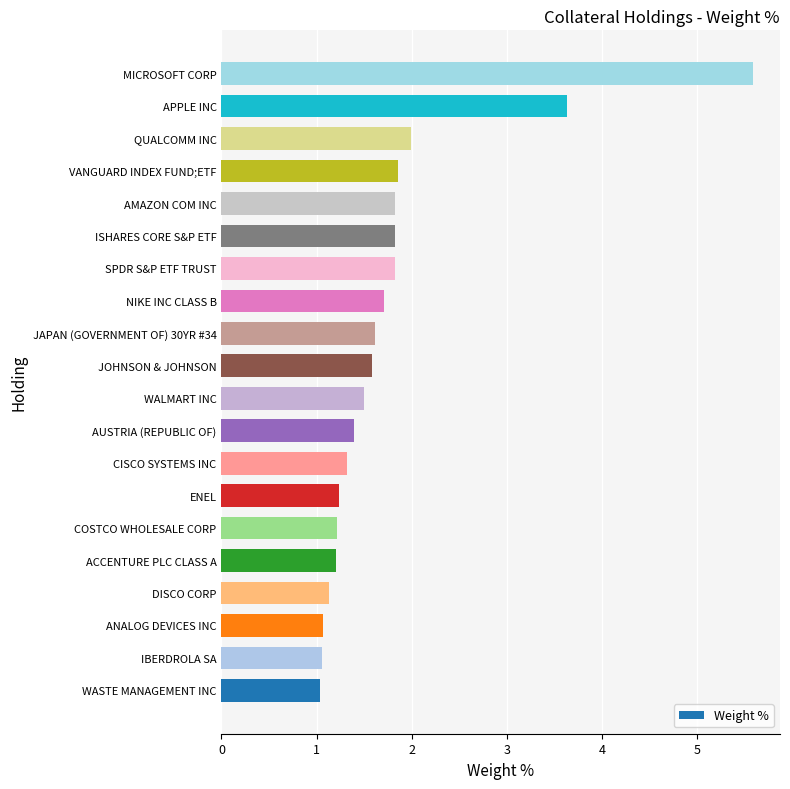

What is the difference between the second highest and minimum values?

2.6